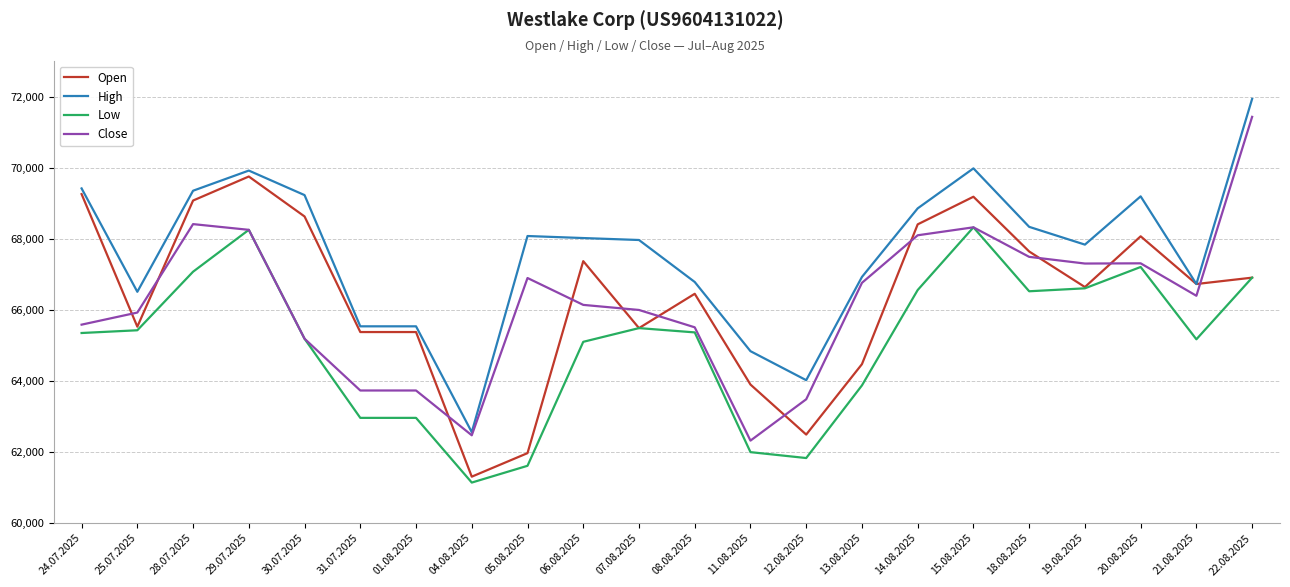

Which series has the widest spread of values?

High